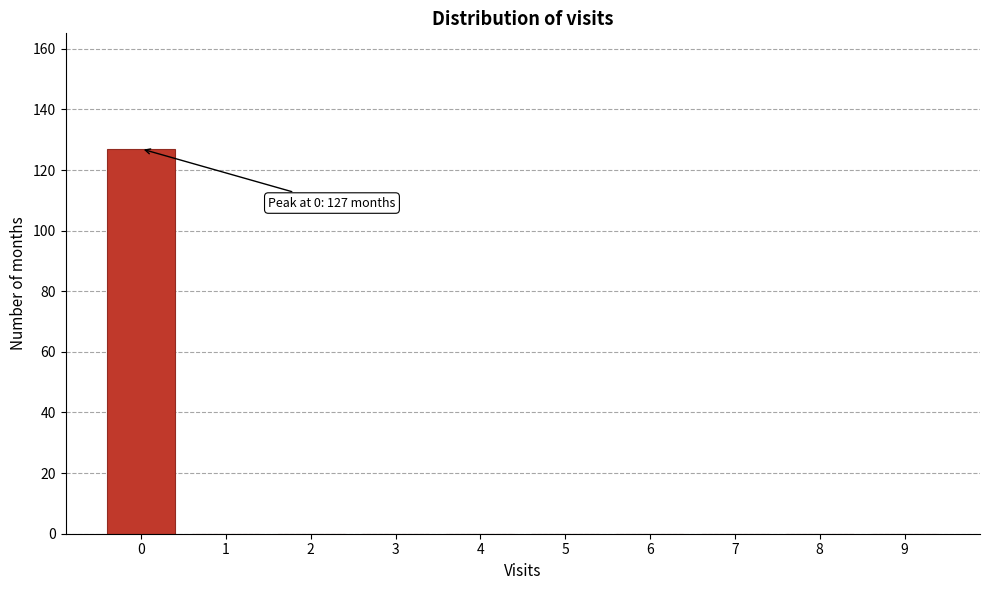

Over which range of the x-axis is the bar tallest?

-0.5 to 0.5